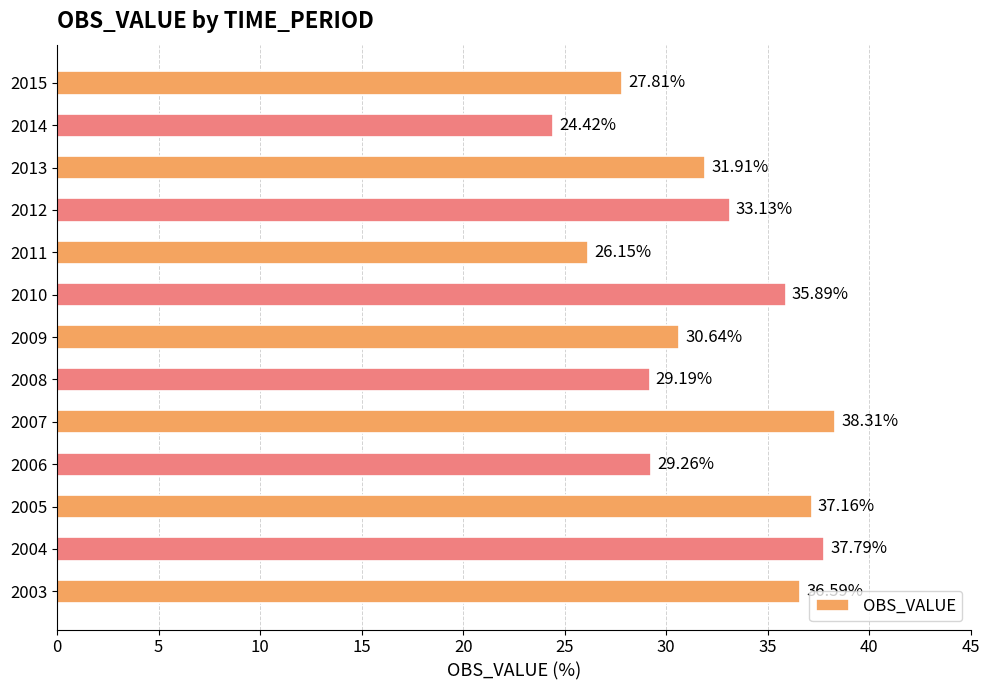

What is the smallest value displayed?

24.4